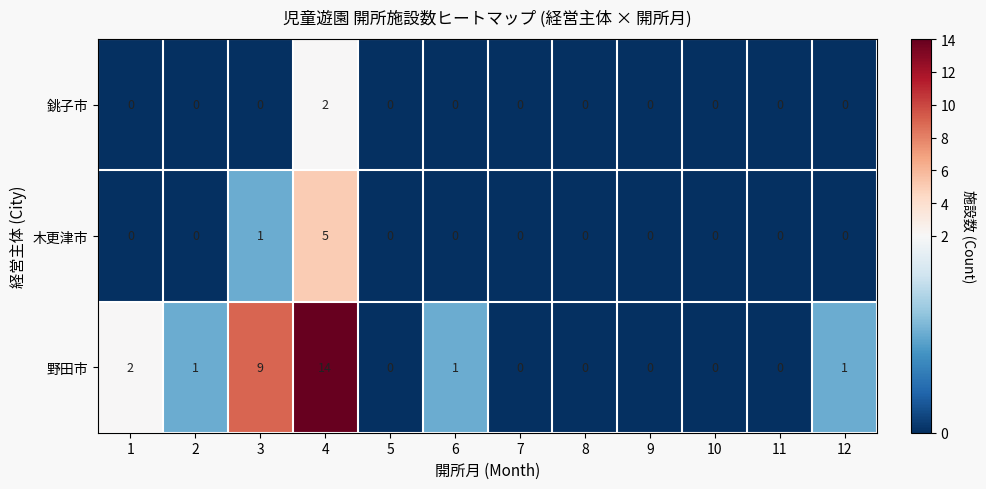

What is the sum of the 野田市 values at 8 and 4?

14